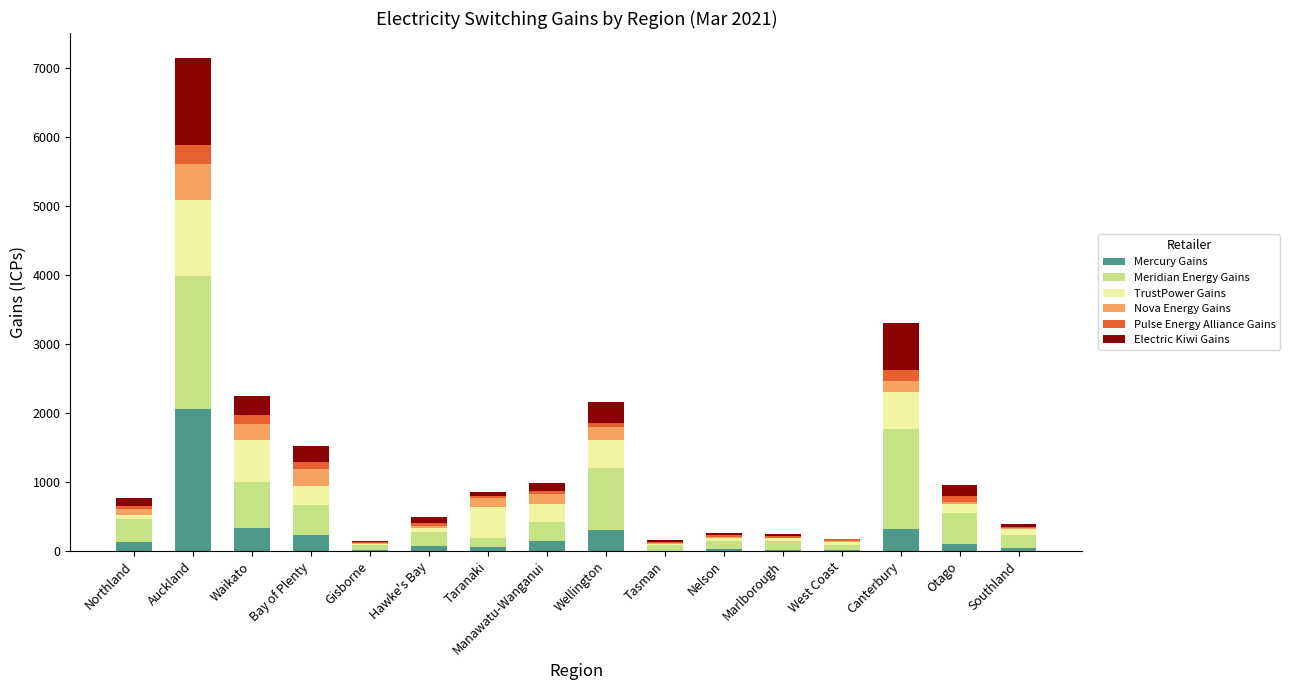

Are the bars grouped side by side (vs. stacked)?

No